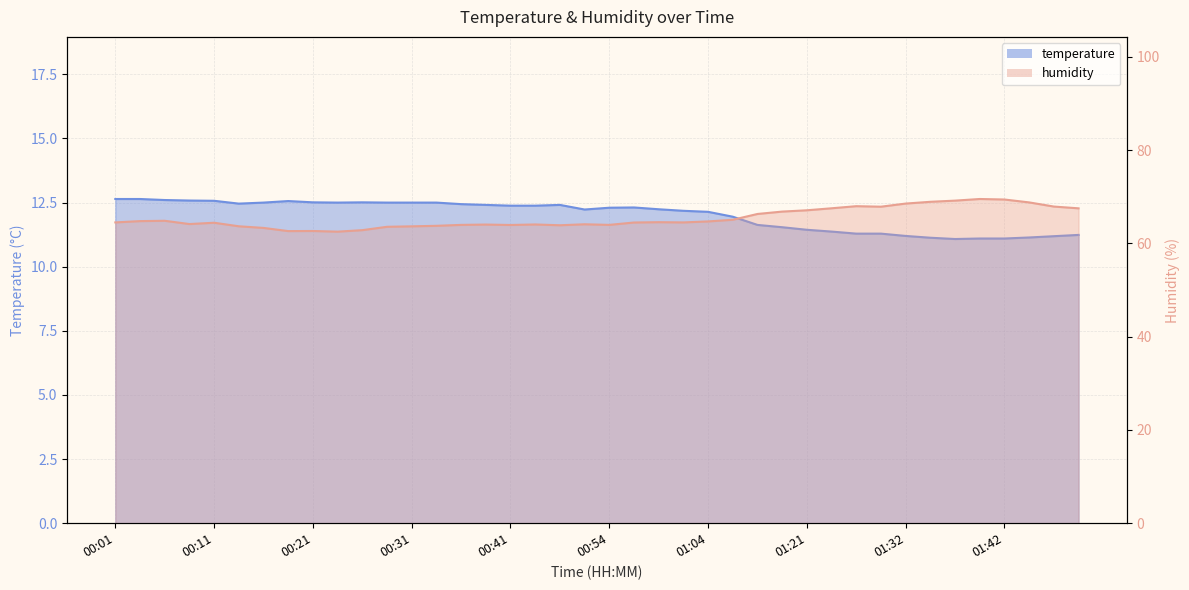

Between 00:14 and 01:10, which is larger?

00:14